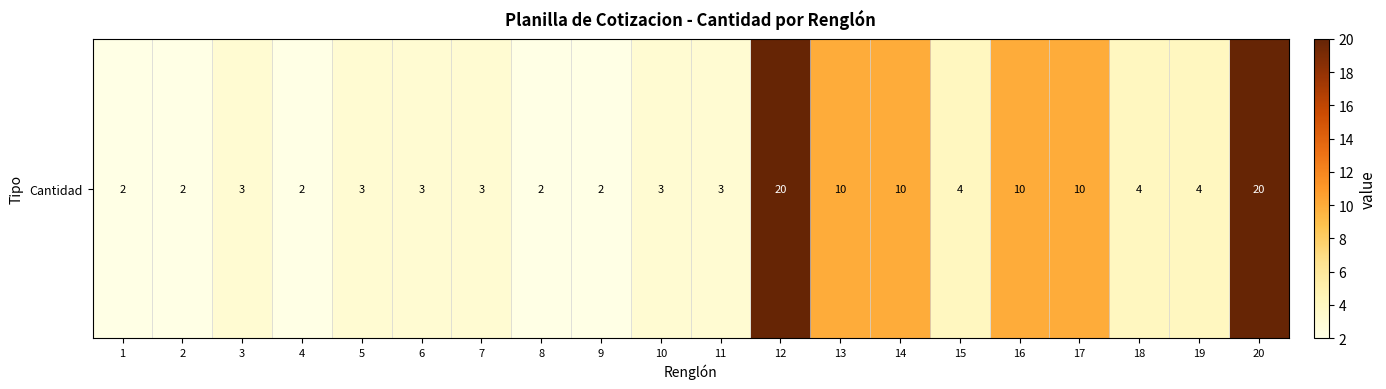

What is the sum of all values?

120